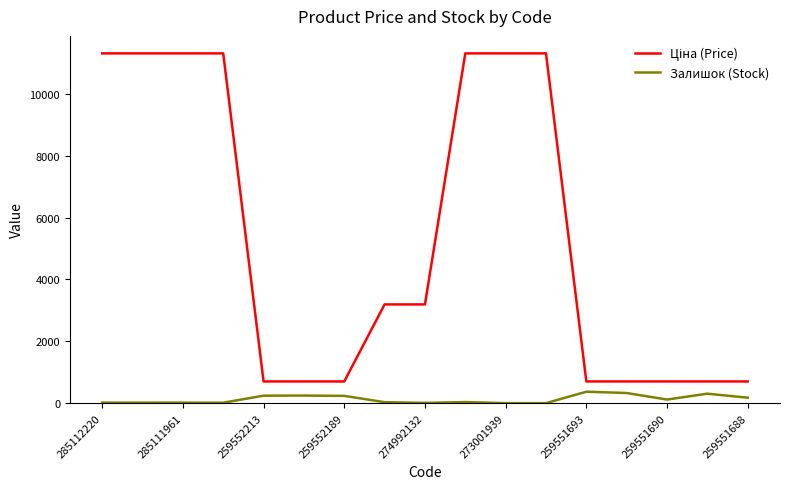

What is the maximum value shown in the chart?

11312.5